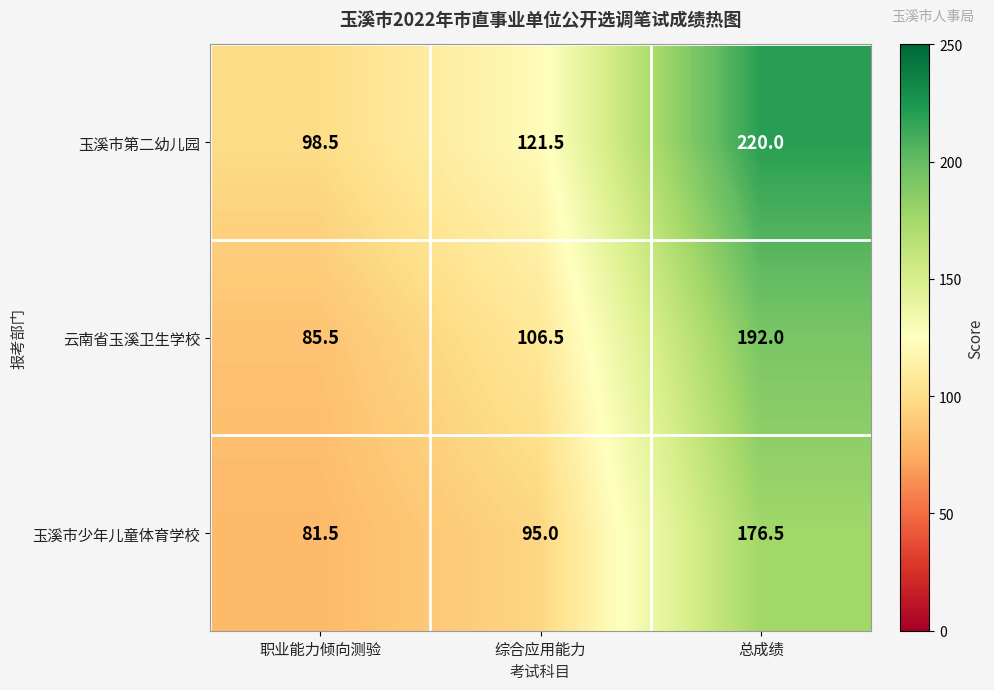

What is the sum of the 玉溪市少年儿童体育学校 values at 综合应用能力 and 总成绩?

271.5